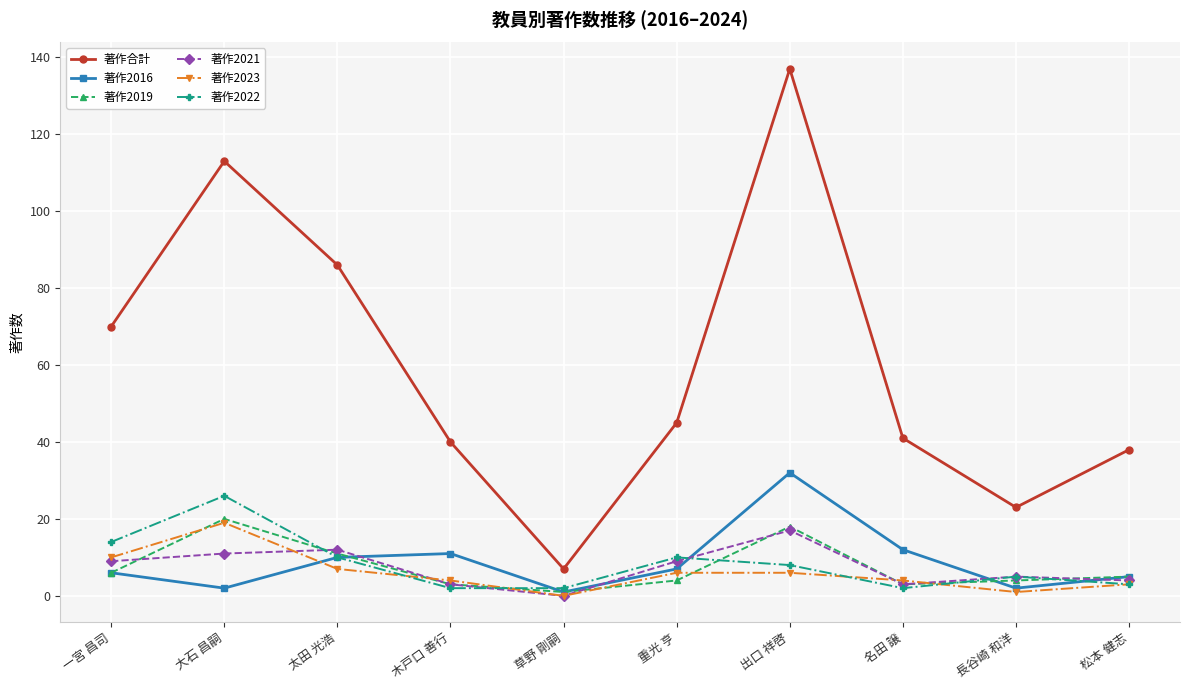

At which category does the chart reach its peak across all series?

出口 祥啓